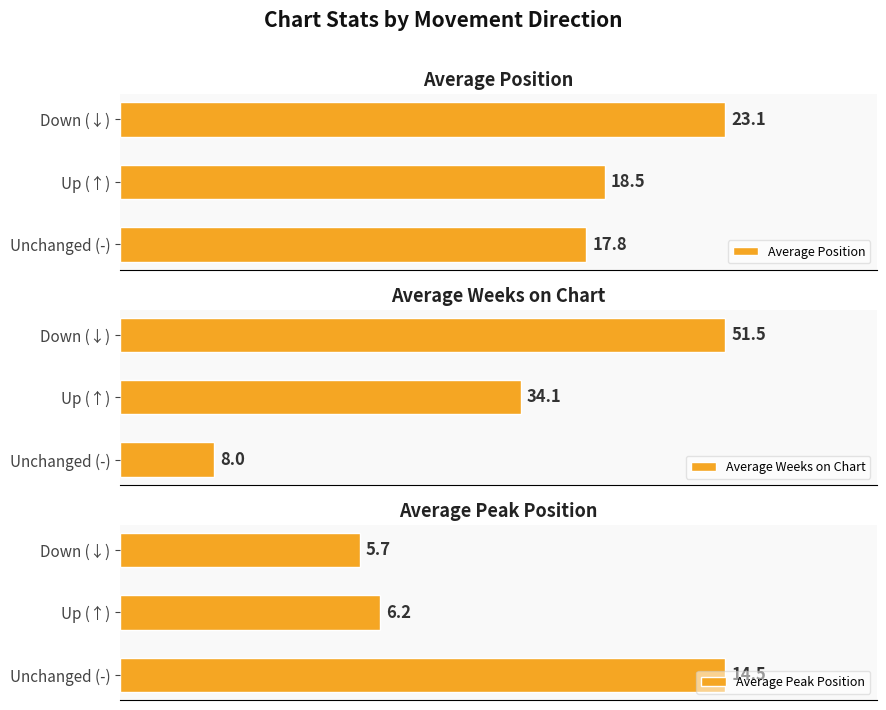

List the labels in order of Average Position value, largest first.

Down (↓), Up (↑), Unchanged (-)